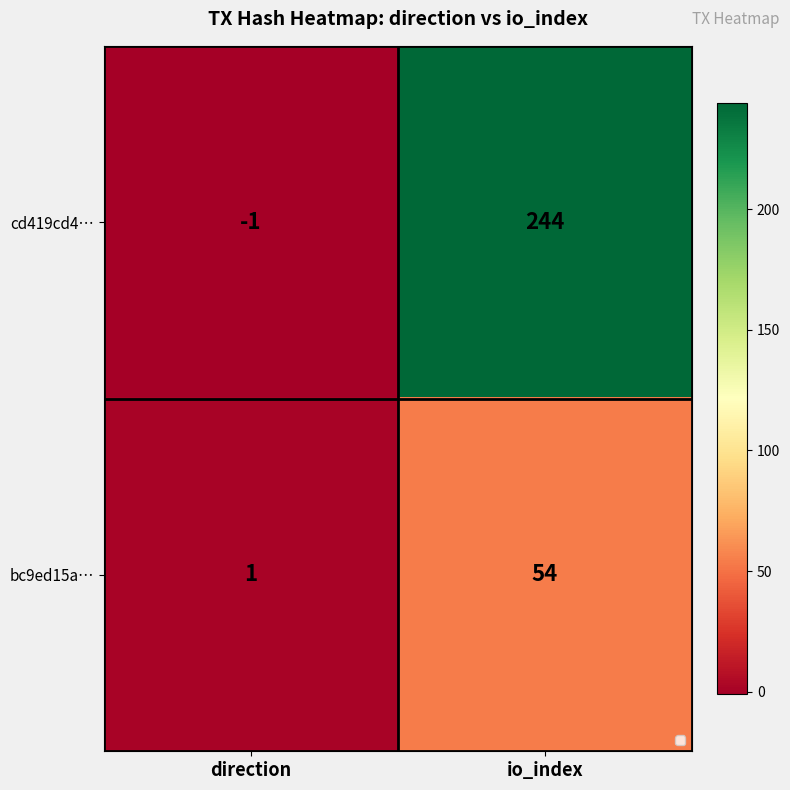

How many series are shown in this chart?

2